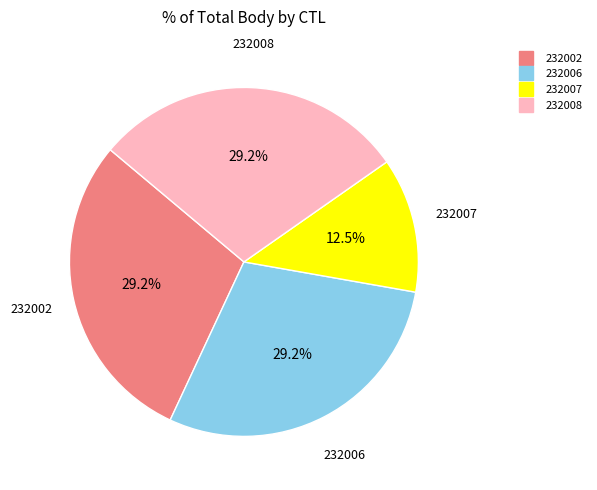

Approximately how many times larger is the value at 232006 compared to 232002?

1.0